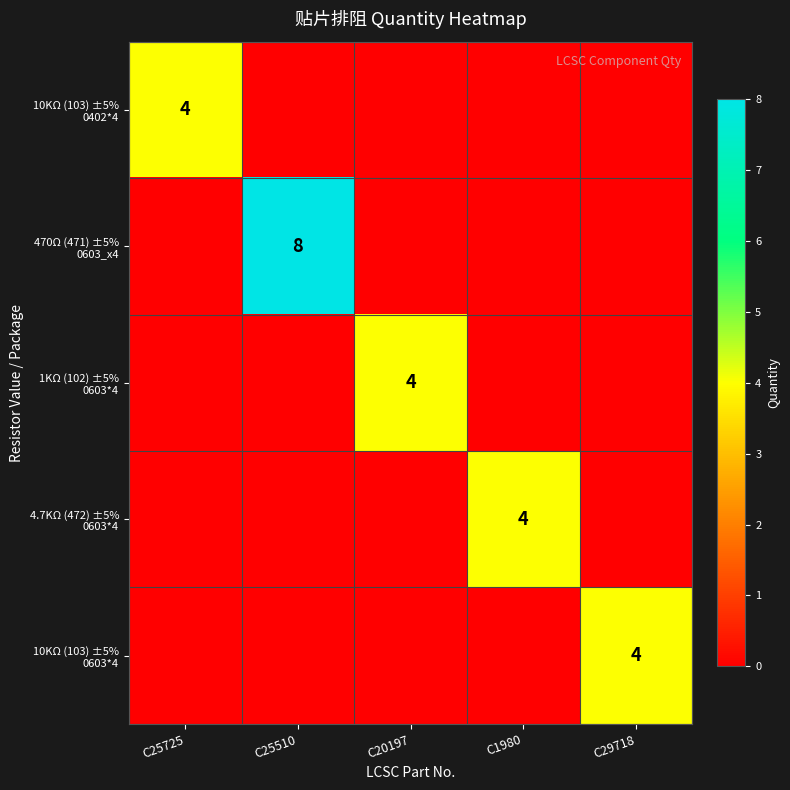

Which has a higher value, C25510 or C1980?

C25510